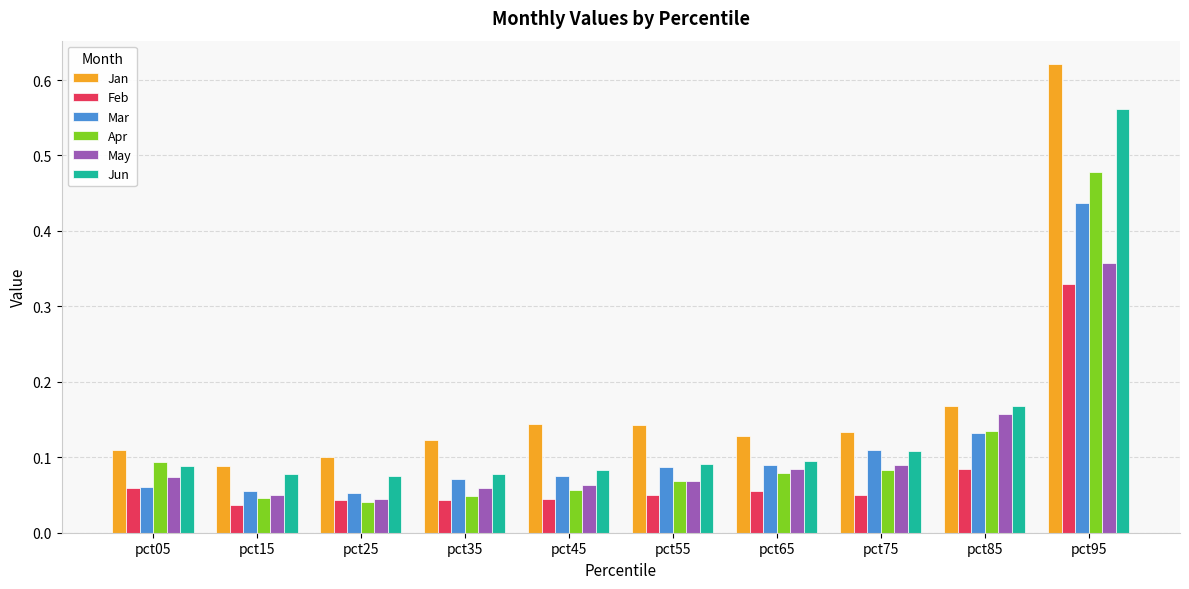

Does the chart contain stacked bars?

No